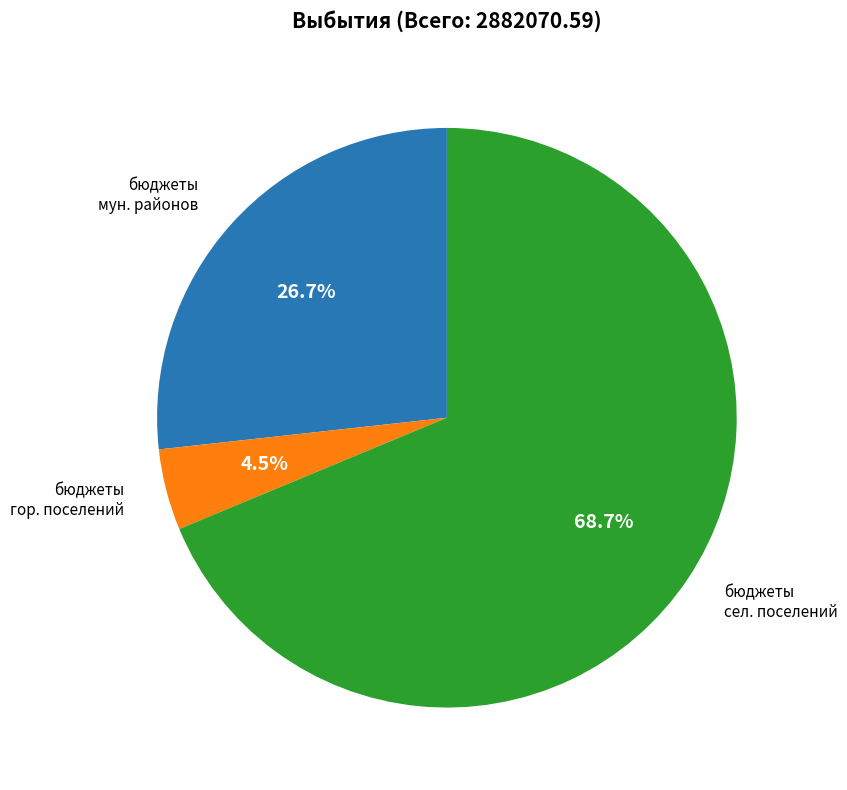

Count the number of slices in the pie.

3